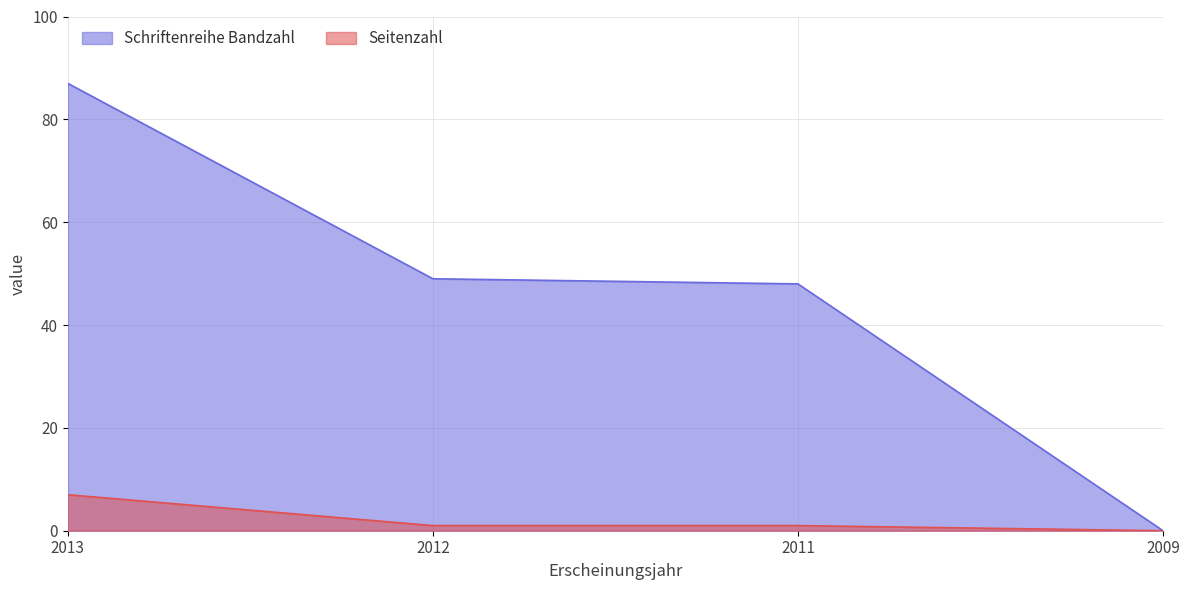

What is the total value across all series at 2011?

49